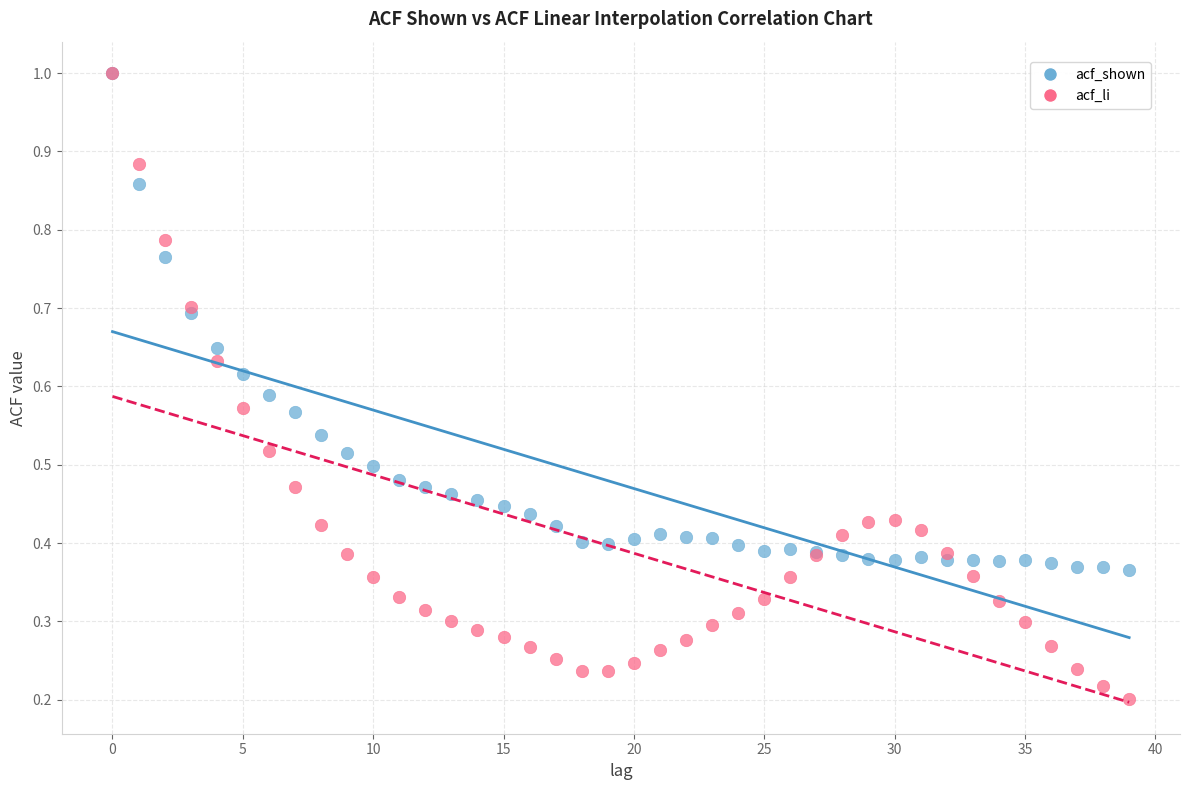

What are all the series names shown in the legend?

acf_shown, acf_li